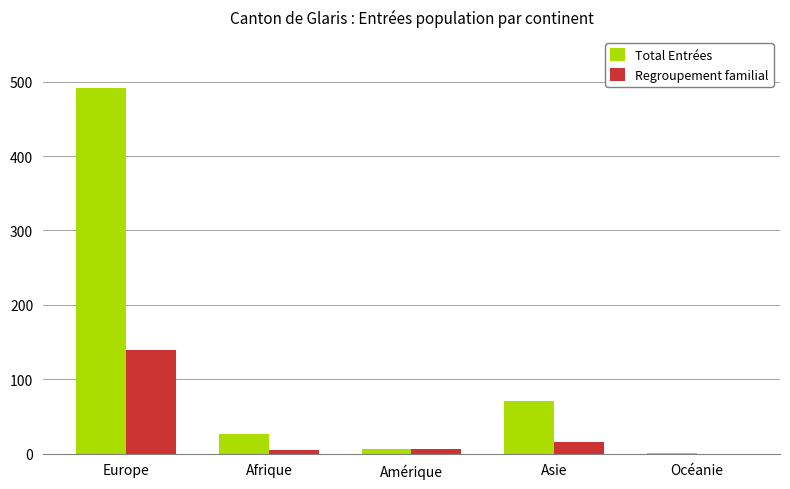

Which series has the largest total across all categories?

Total Entrées